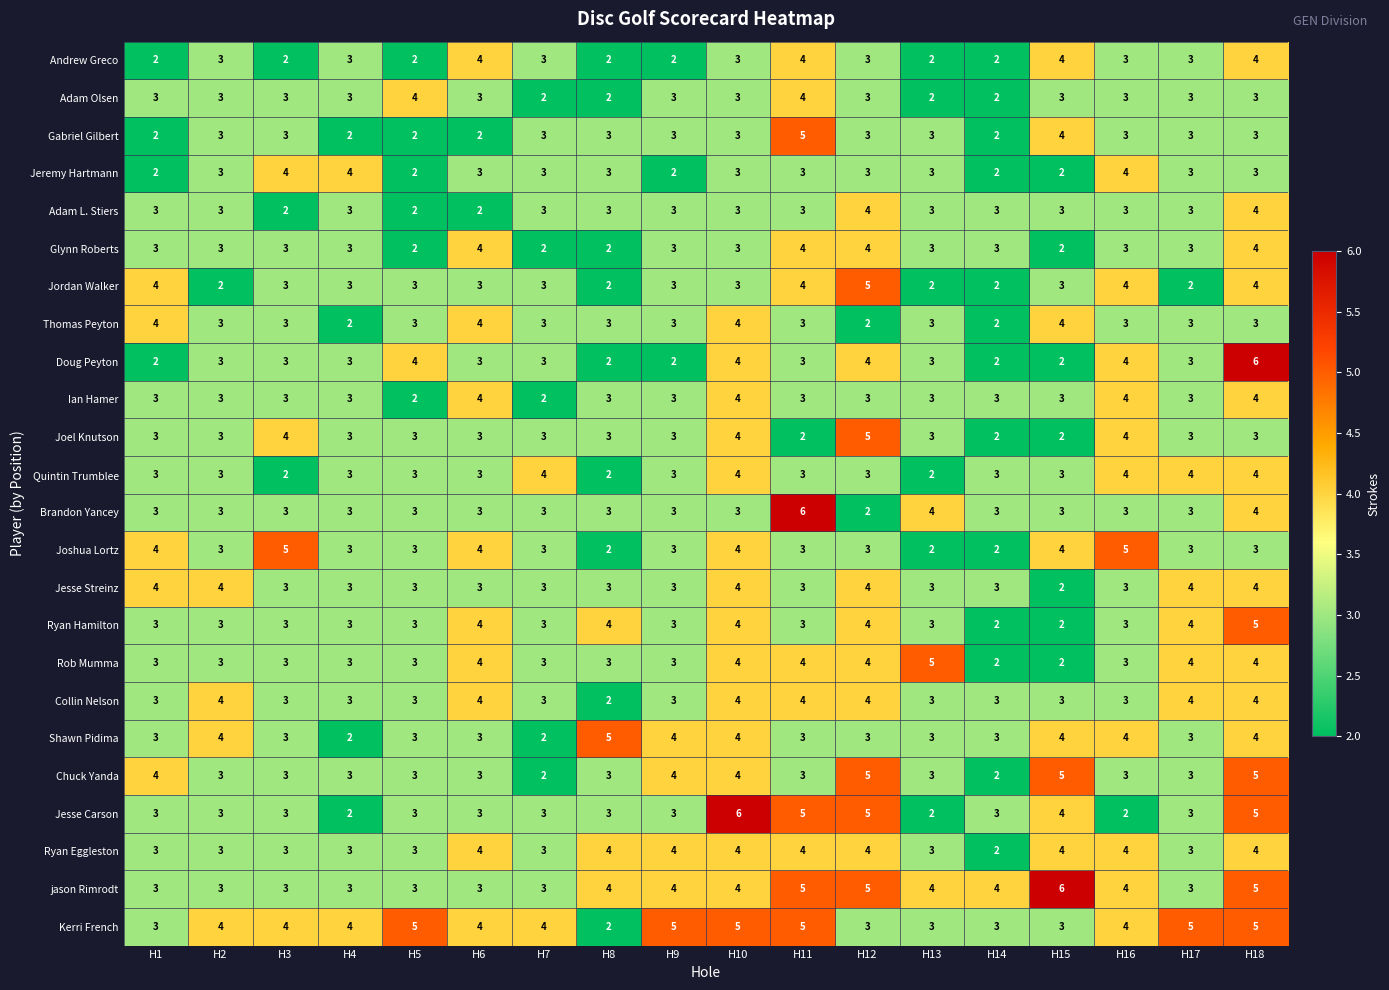

At which label does Jesse Streinz first exceed 3?

H1